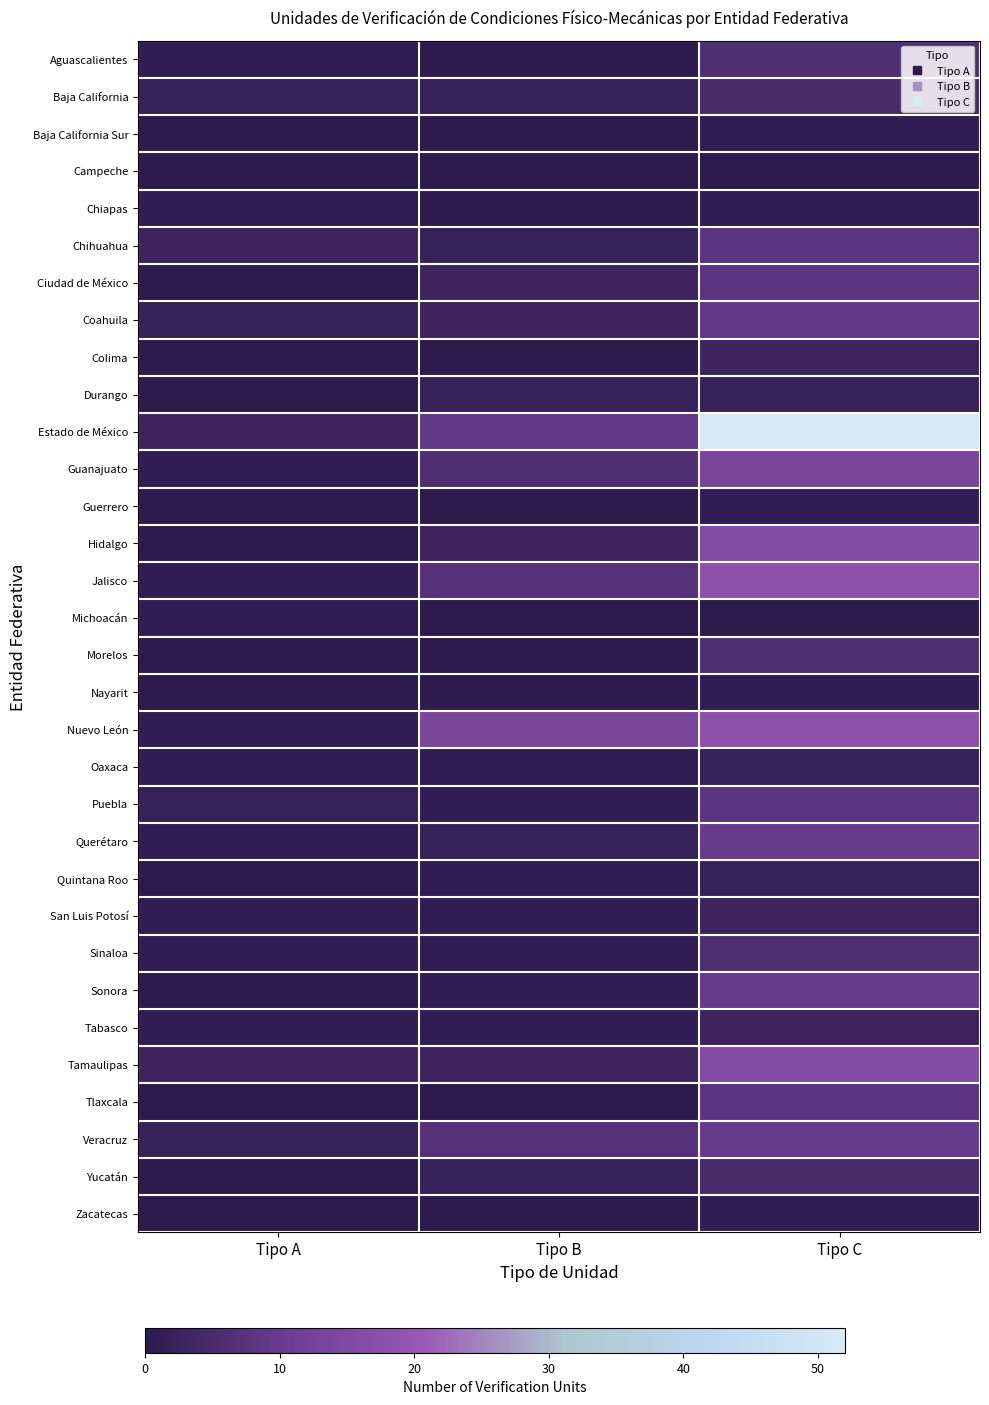

Reading left to right, transcribe all the data shown in this chart.

Aguascalientes: Tipo A=1	Tipo B=0	Tipo C=6
Baja California: Tipo A=2	Tipo B=2	Tipo C=5
Baja California Sur: Tipo A=0	Tipo B=0	Tipo C=1
Campeche: Tipo A=0	Tipo B=0	Tipo C=0
Chiapas: Tipo A=1	Tipo B=0	Tipo C=1
Chihuahua: Tipo A=3	Tipo B=2	Tipo C=8
Ciudad de México: Tipo A=0	Tipo B=3	Tipo C=8
Coahuila: Tipo A=2	Tipo B=3	Tipo C=9
Colima: Tipo A=0	Tipo B=0	Tipo C=3
Durango: Tipo A=0	Tipo B=2	Tipo C=2
Estado de México: Tipo A=3	Tipo B=9	Tipo C=52
Guanajuato: Tipo A=1	Tipo B=6	Tipo C=14
Guerrero: Tipo A=0	Tipo B=0	Tipo C=1
Hidalgo: Tipo A=0	Tipo B=3	Tipo C=16
Jalisco: Tipo A=1	Tipo B=7	Tipo C=18
Michoacán: Tipo A=1	Tipo B=0	Tipo C=0
Morelos: Tipo A=0	Tipo B=0	Tipo C=6
Nayarit: Tipo A=0	Tipo B=0	Tipo C=1
Nuevo León: Tipo A=1	Tipo B=14	Tipo C=18
Oaxaca: Tipo A=1	Tipo B=1	Tipo C=2
Puebla: Tipo A=2	Tipo B=1	Tipo C=8
Querétaro: Tipo A=1	Tipo B=2	Tipo C=10
Quintana Roo: Tipo A=0	Tipo B=1	Tipo C=2
San Luis Potosí: Tipo A=1	Tipo B=1	Tipo C=3
Sinaloa: Tipo A=1	Tipo B=1	Tipo C=6
Sonora: Tipo A=0	Tipo B=1	Tipo C=10
Tabasco: Tipo A=1	Tipo B=1	Tipo C=3
Tamaulipas: Tipo A=3	Tipo B=3	Tipo C=16
Tlaxcala: Tipo A=0	Tipo B=0	Tipo C=8
Veracruz: Tipo A=2	Tipo B=7	Tipo C=10
Yucatán: Tipo A=0	Tipo B=2	Tipo C=5
Zacatecas: Tipo A=0	Tipo B=0	Tipo C=1